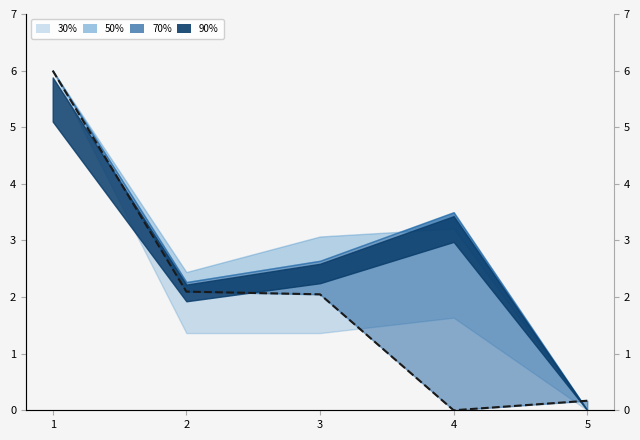

What is the difference between the maximum and minimum values?

6.0